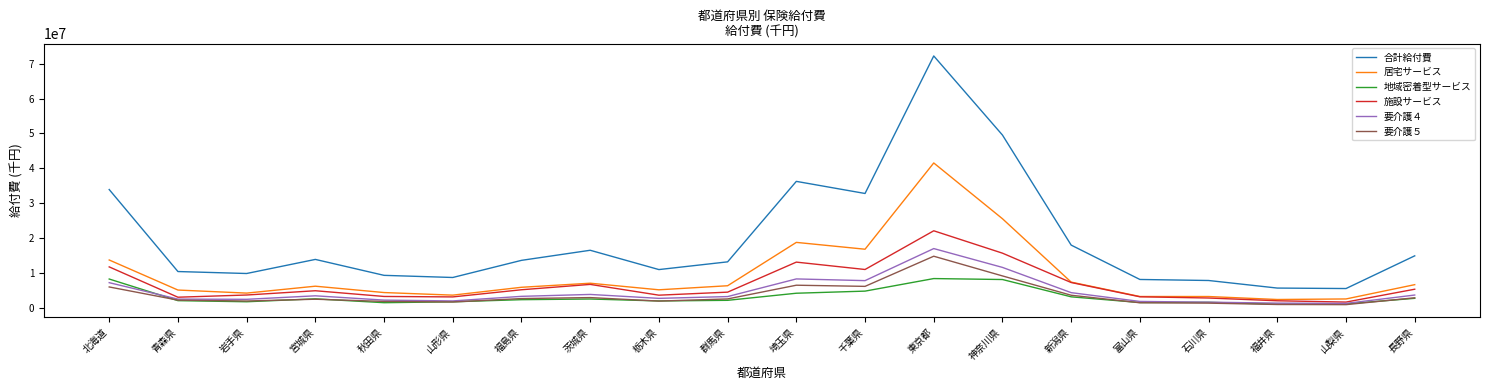

What position from the left is 福井県?

18